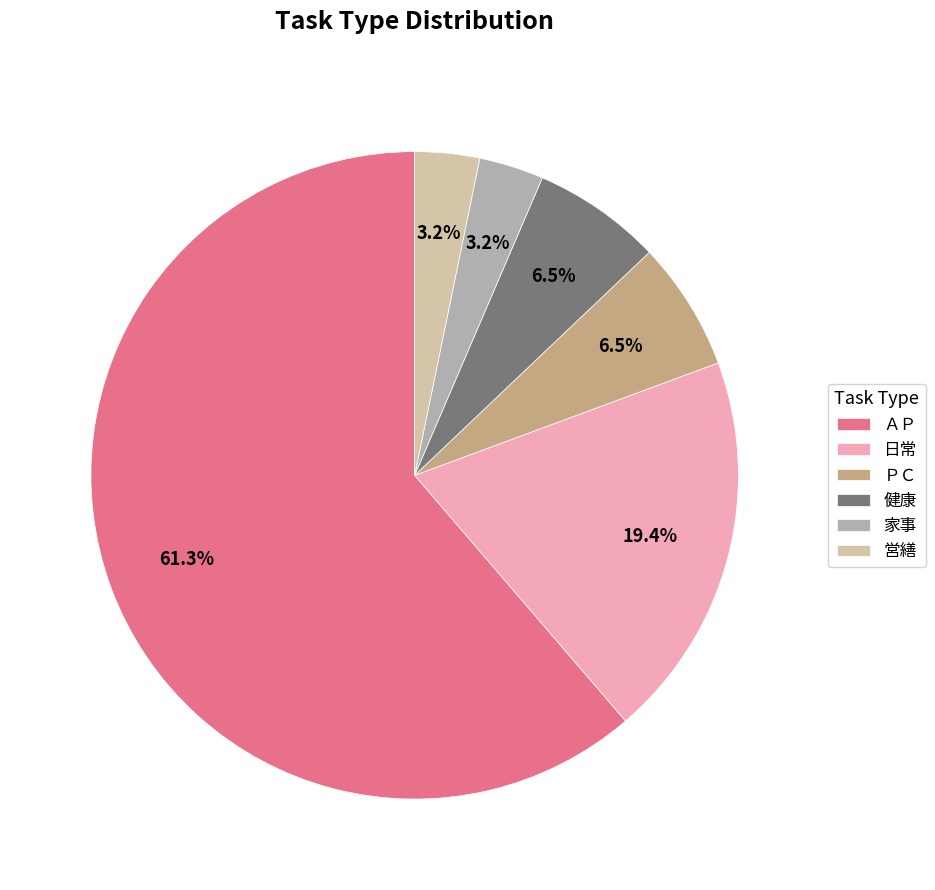

Is it true that 日常 is 19% of the pie?

True